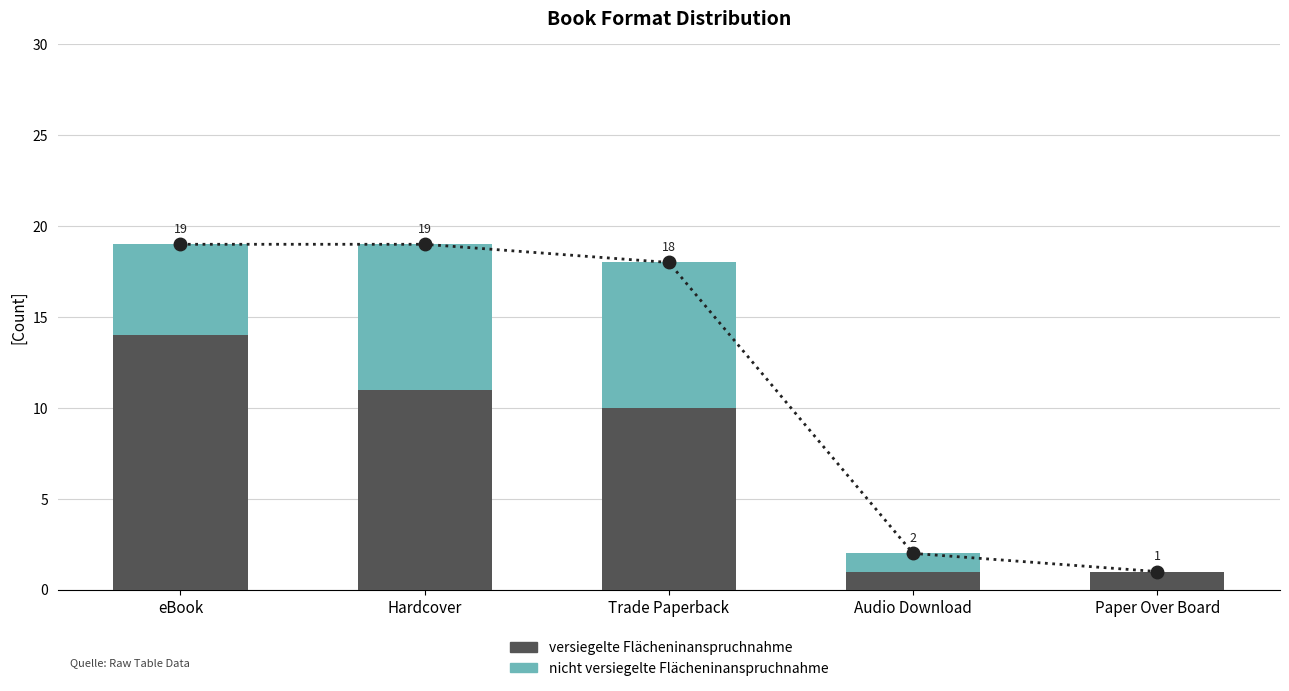

How many data points in versiegelte Flächeninanspruchnahme are above 10?

2